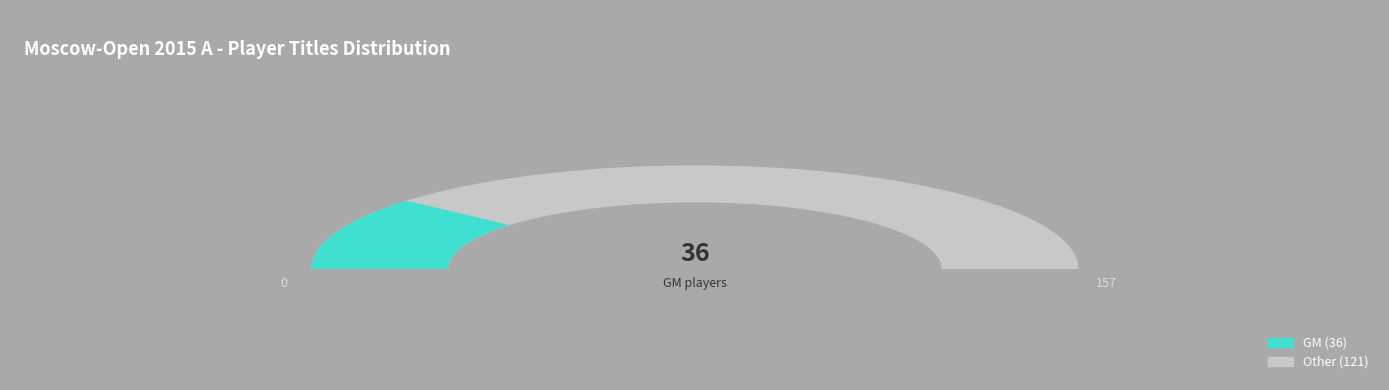

Between GM and Other, which is larger?

Other